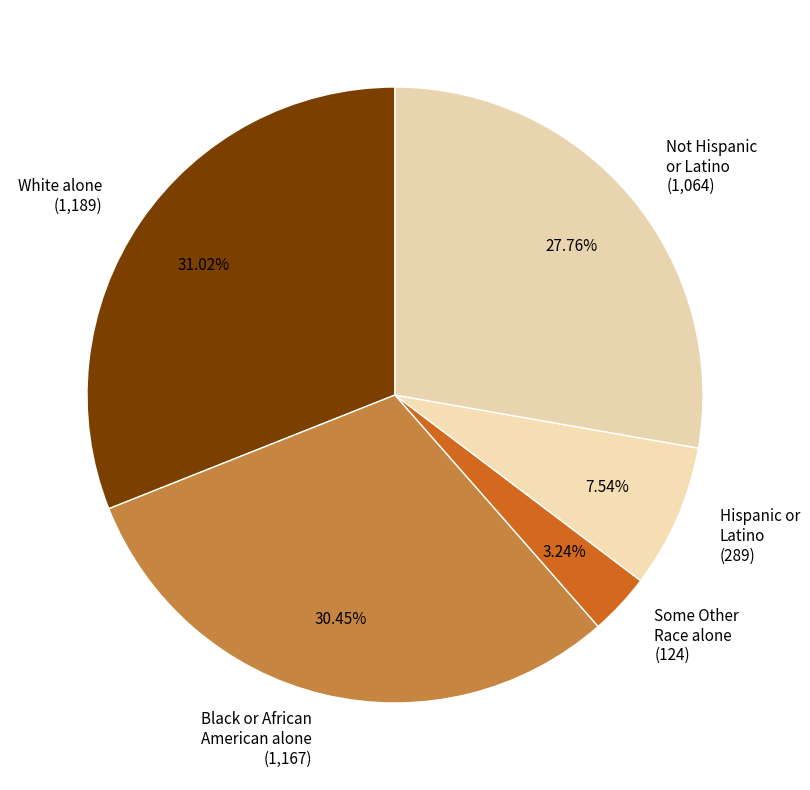

What percentage do Black or African American alone and Some Other Race alone together represent?

33.7%